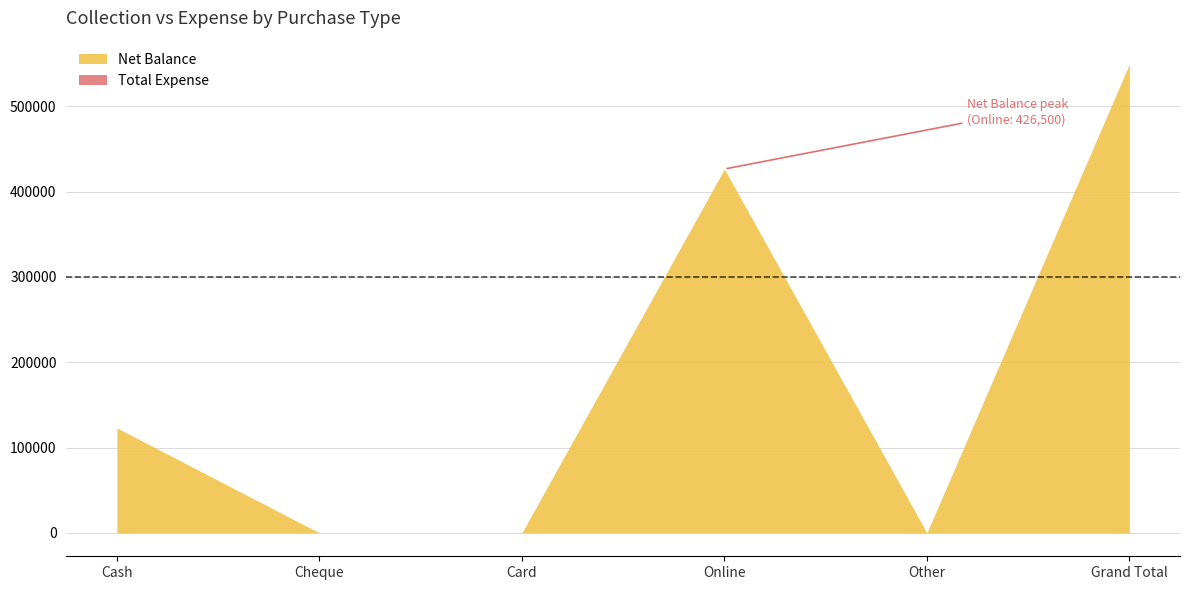

True or false: Total Expense has more than 1 points higher than both neighbors.

False